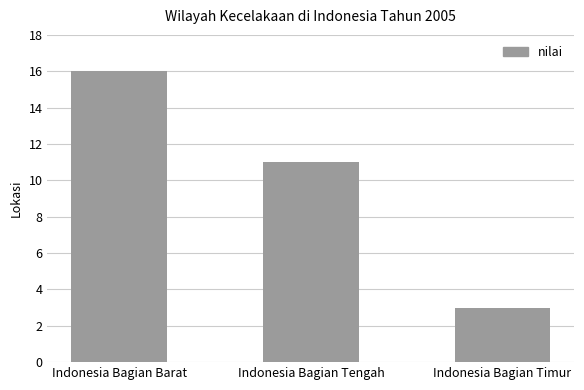

What is the minimum value shown in the chart?

3